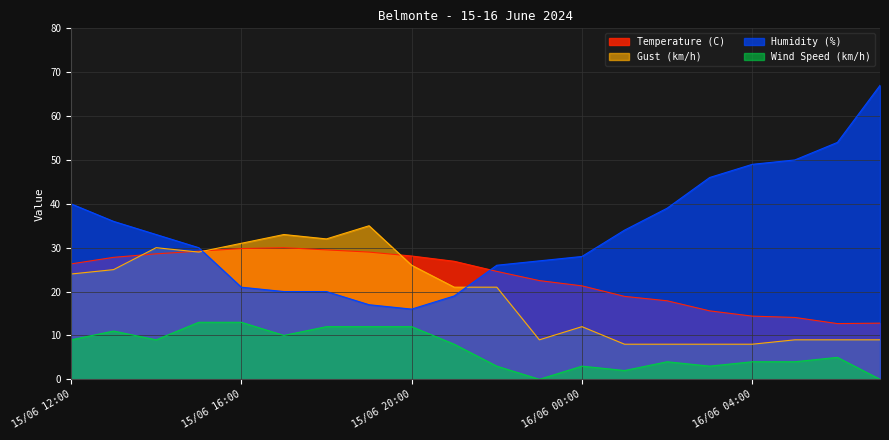

Is it true that Humidity (%) equals 88.1 at 16/06 06:00?

False